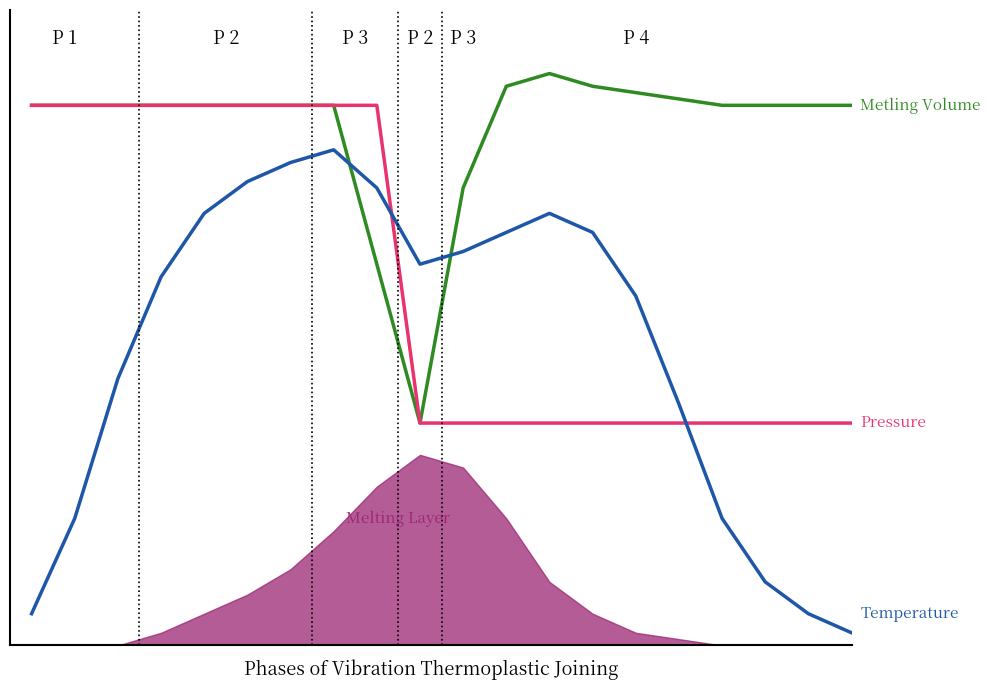

The Pressure series shows 30 at 8. True or false?

False